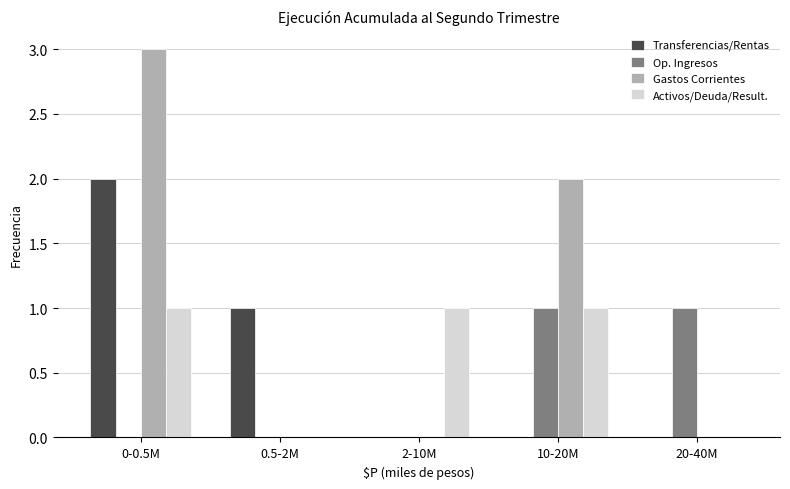

Reading left to right, what are all the values shown in this chart?

Transferencias/Rentas: 0-0.5M=2	0.5-2M=1	2-10M=0	10-20M=0	20-40M=0
Op. Ingresos: 0-0.5M=0	0.5-2M=0	2-10M=0	10-20M=1	20-40M=1
Gastos Corrientes: 0-0.5M=3	0.5-2M=0	2-10M=0	10-20M=2	20-40M=0
Activos/Deuda/Result.: 0-0.5M=1	0.5-2M=0	2-10M=1	10-20M=1	20-40M=0